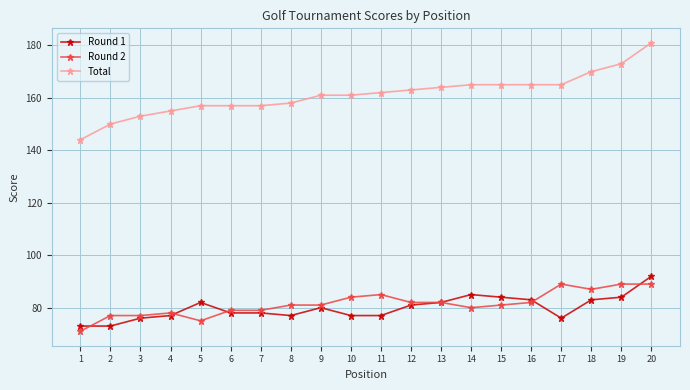

At 16, list the series in order from largest to smallest.

Total, Round 1, Round 2